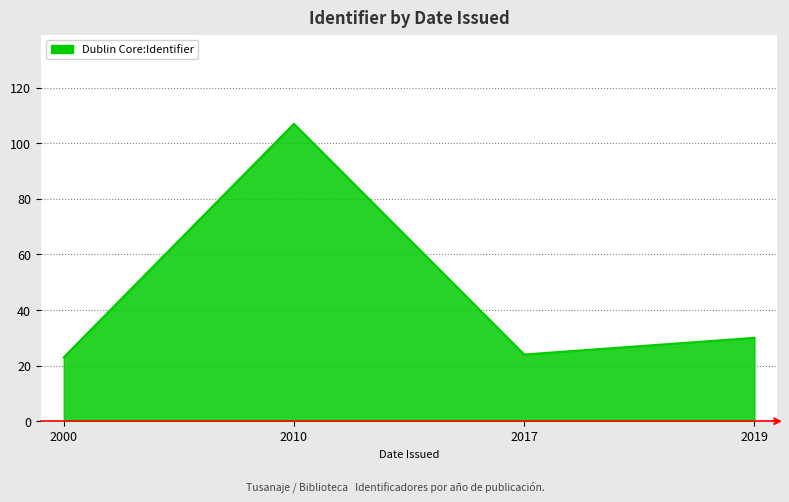

What is the change in value from 2010 to 2017?

-83